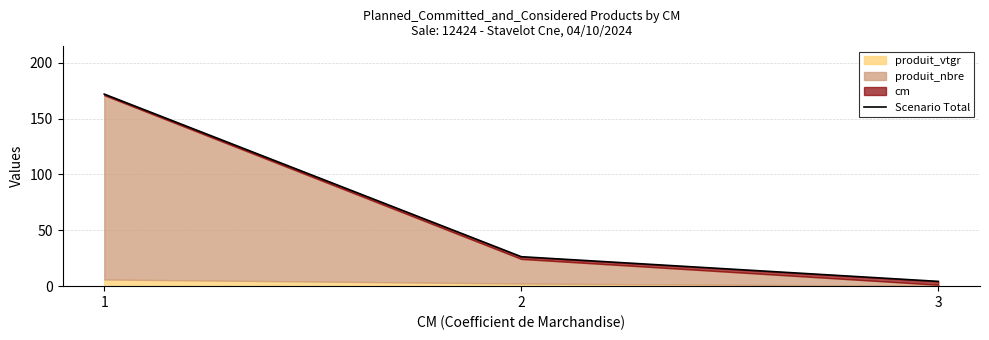

What is the sum of the values at 3 and 2?

30.6